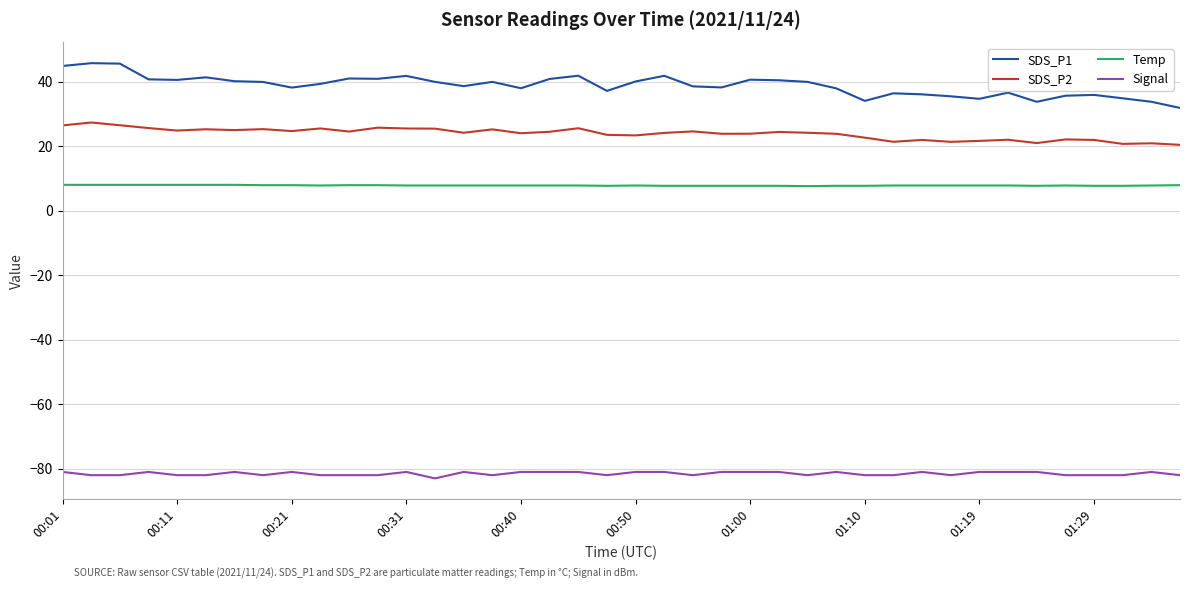

What is the minimum value shown in the chart?

-83.0